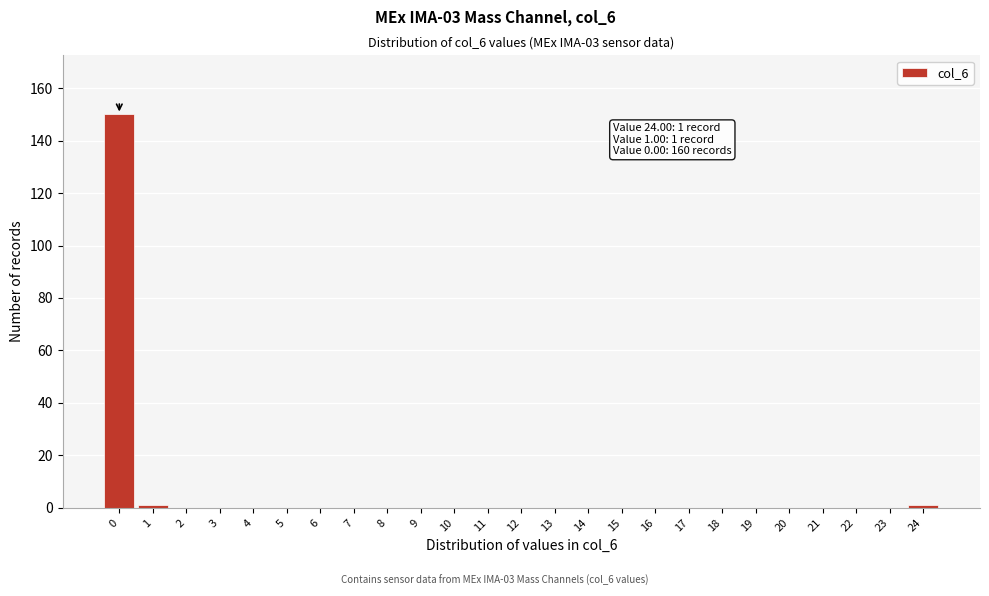

Reading right to left, extract all data points from this chart.

24=1	23=0	22=0	21=0	20=0	19=0	18=0	17=0	16=0	15=0	14=0	13=0	12=0	11=0	10=0	9=0	8=0	7=0	6=0	5=0	4=0	3=0	2=0	1=1	0=150